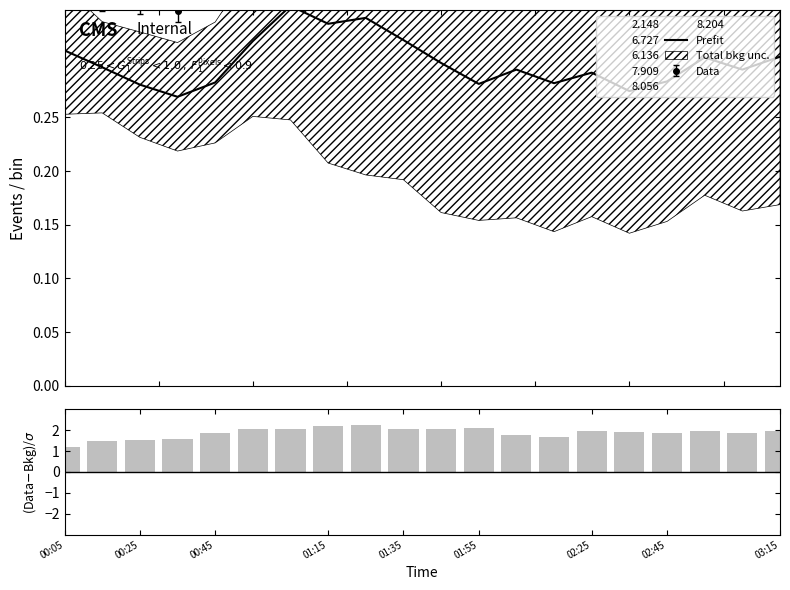

What is the difference between the maximum and minimum values in the (Data-Bkg)/σ series?

1.0